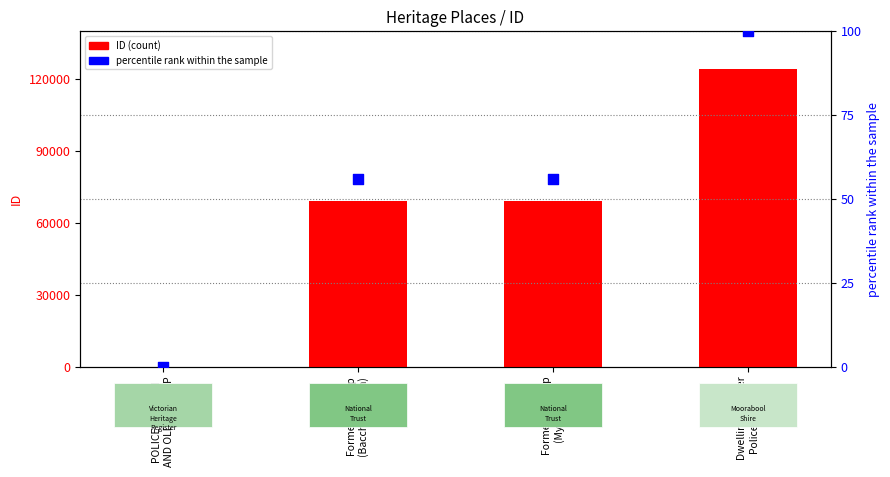

Which series has the largest total across all categories?

ID